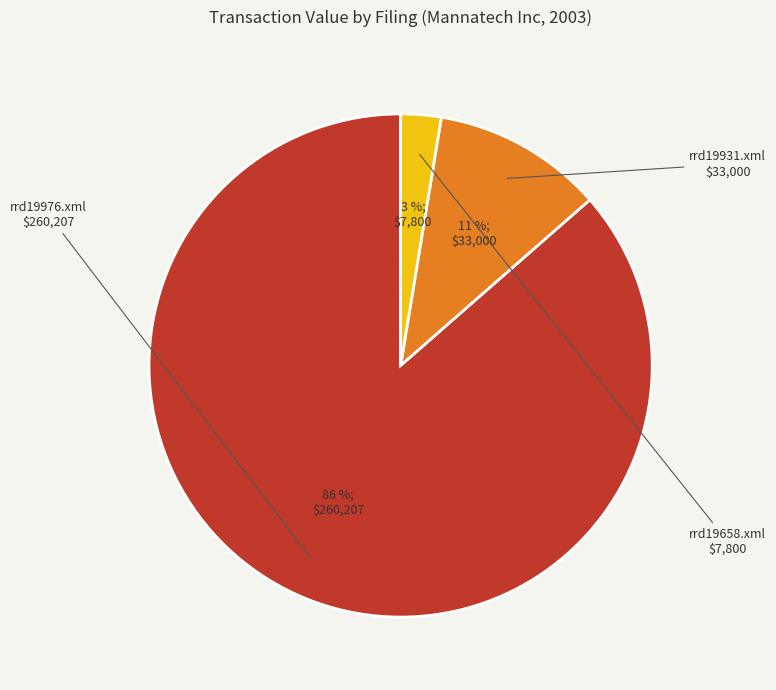

Count the number of slices in the pie.

3